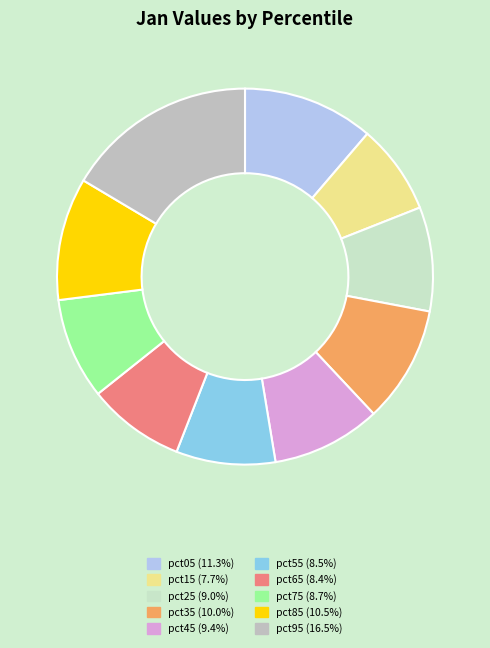

How many slices are in this pie chart?

10